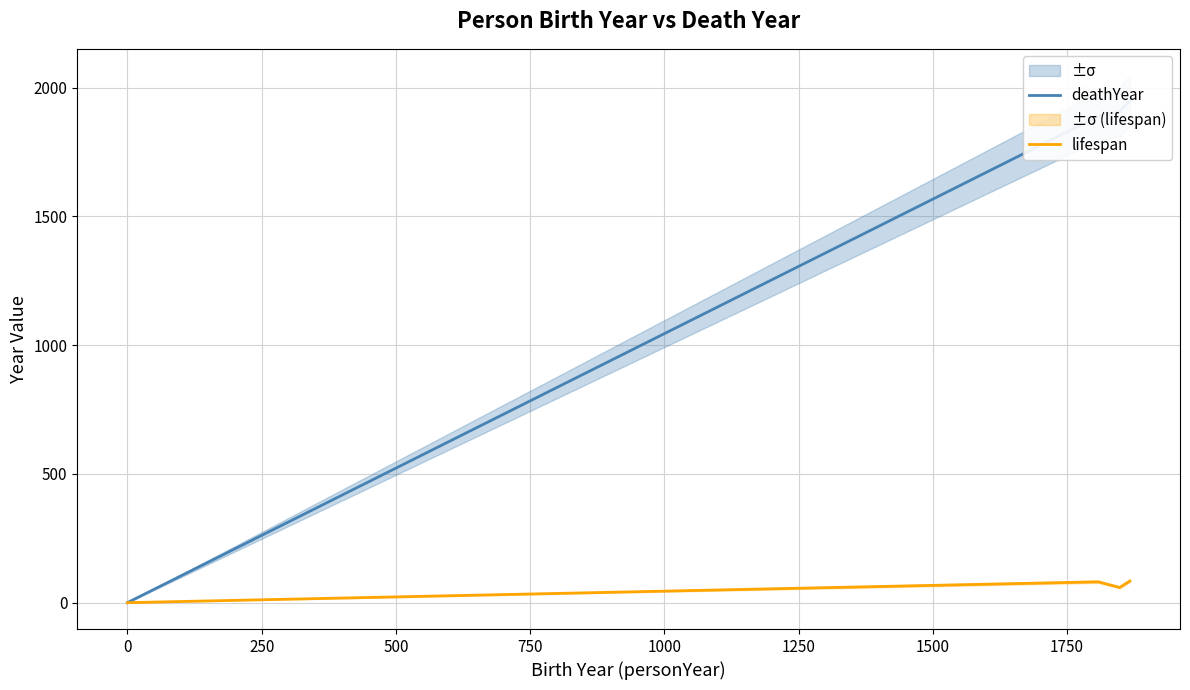

What is the maximum value for lifespan?

84